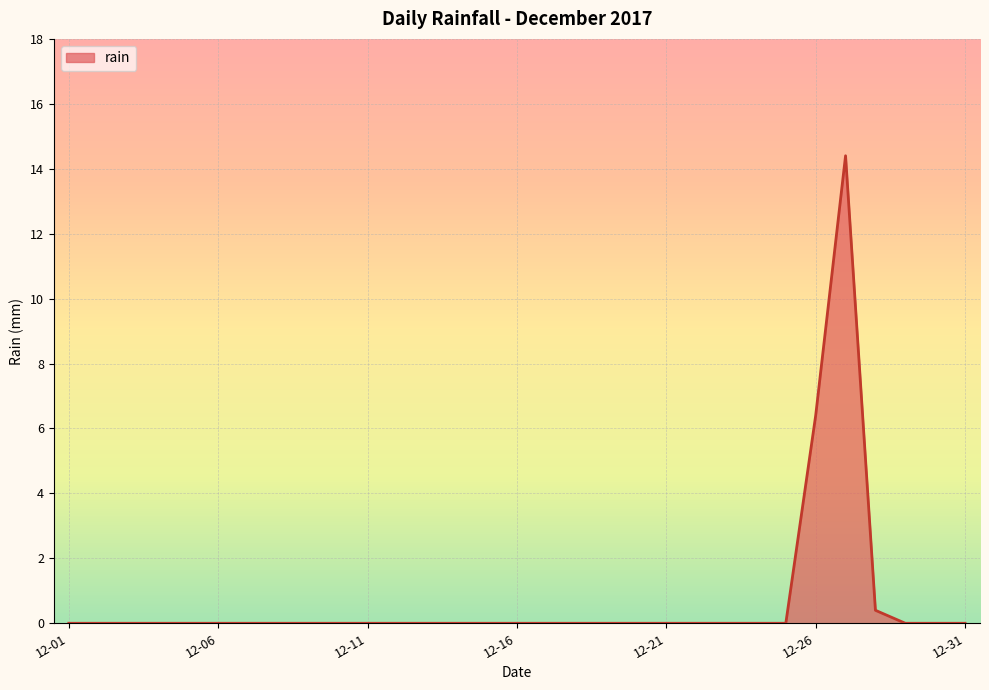

What is the difference between the maximum and minimum values?

14.4